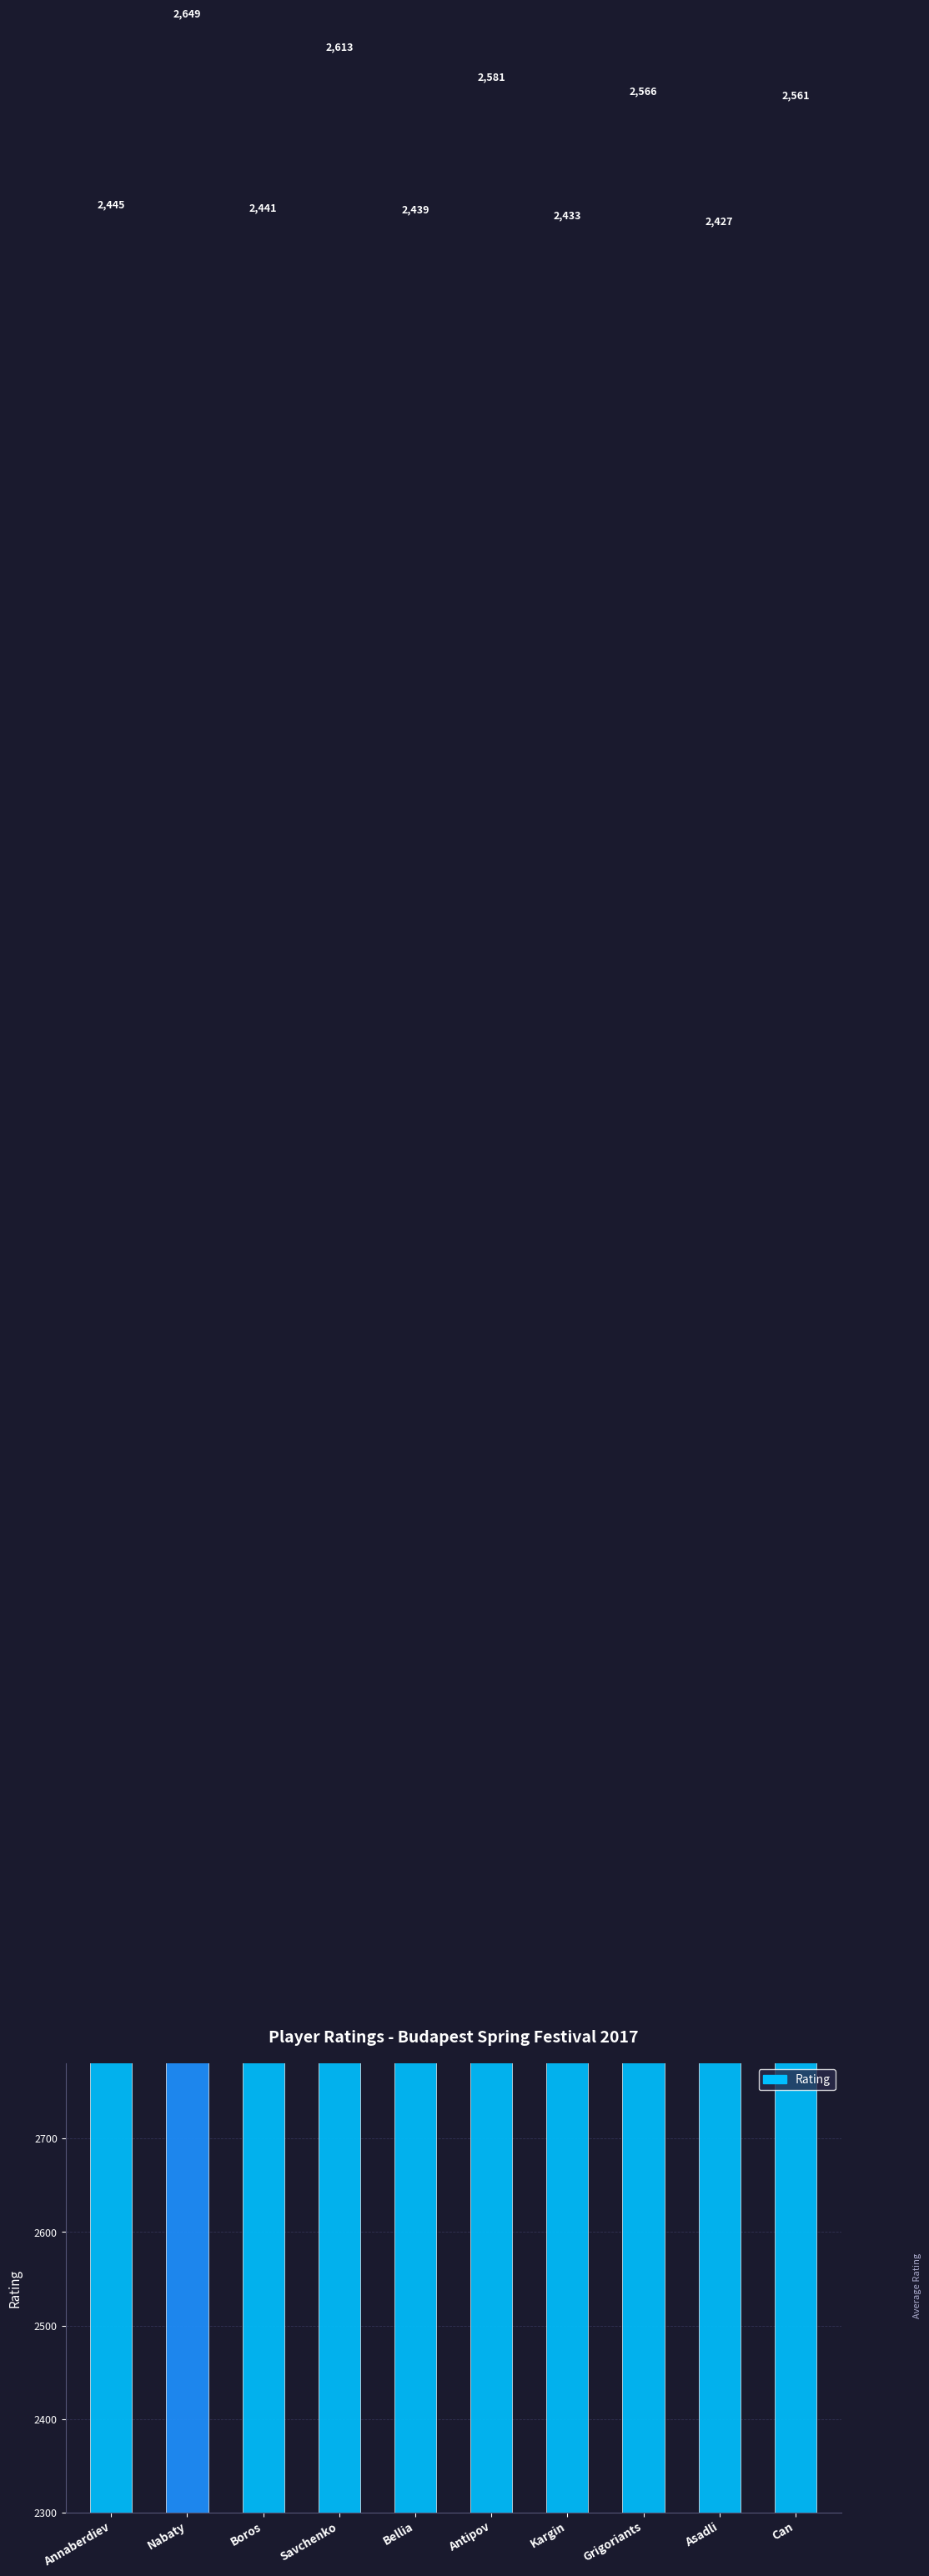

Reading right to left, transcribe all the data shown in this chart.

2561	2427	2566	2433	2581	2439	2613	2441	2649	2445